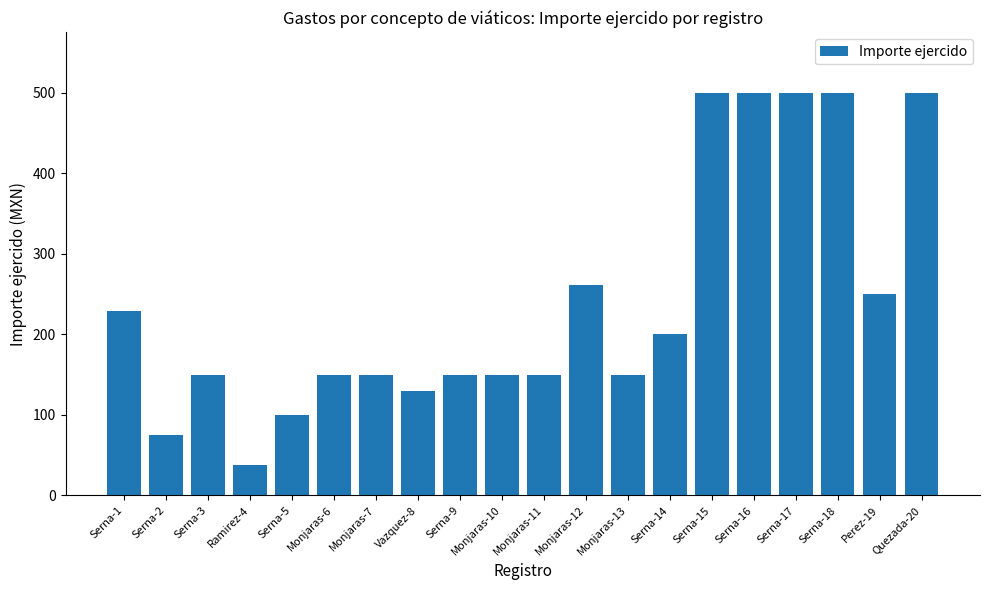

What is the sum of all values?

4832.0